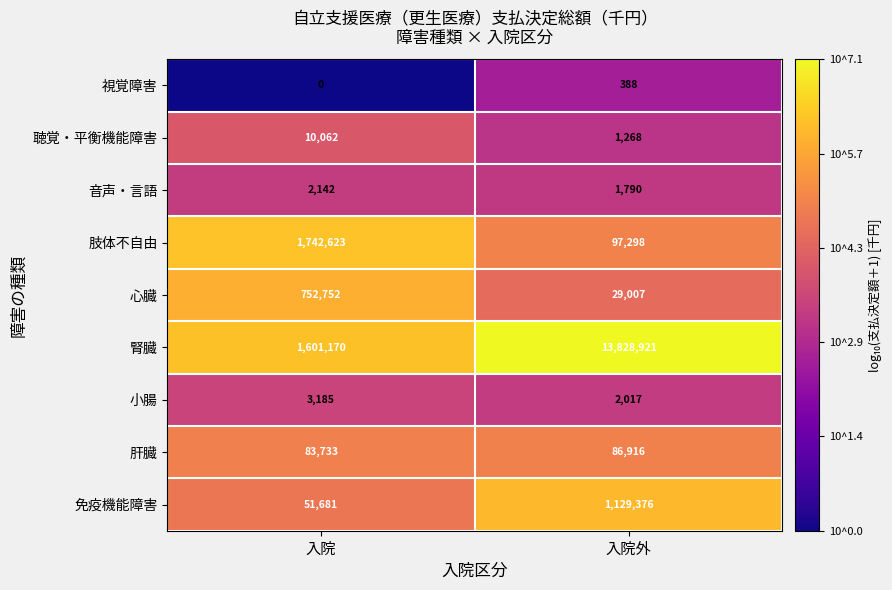

At which category is the sum across all series the highest?

入院外